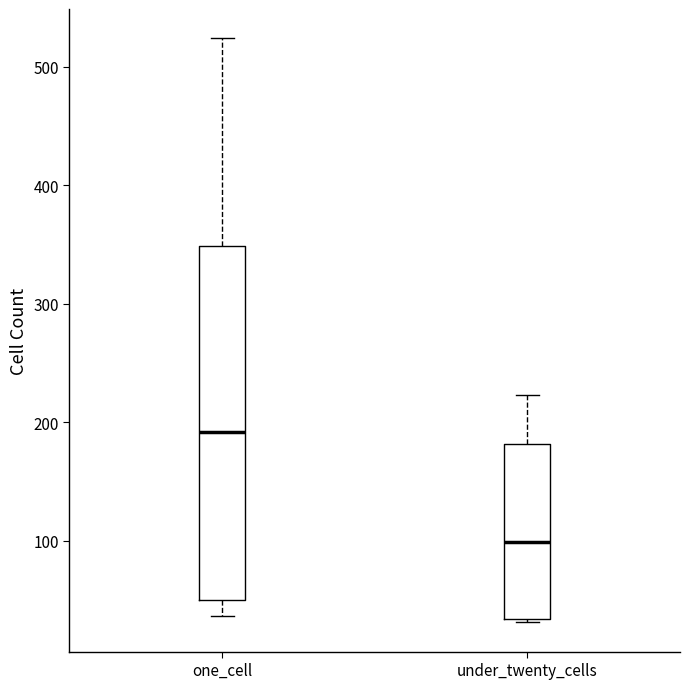

Comparing the boxes themselves (not the whiskers), which one is the tallest?

one_cell